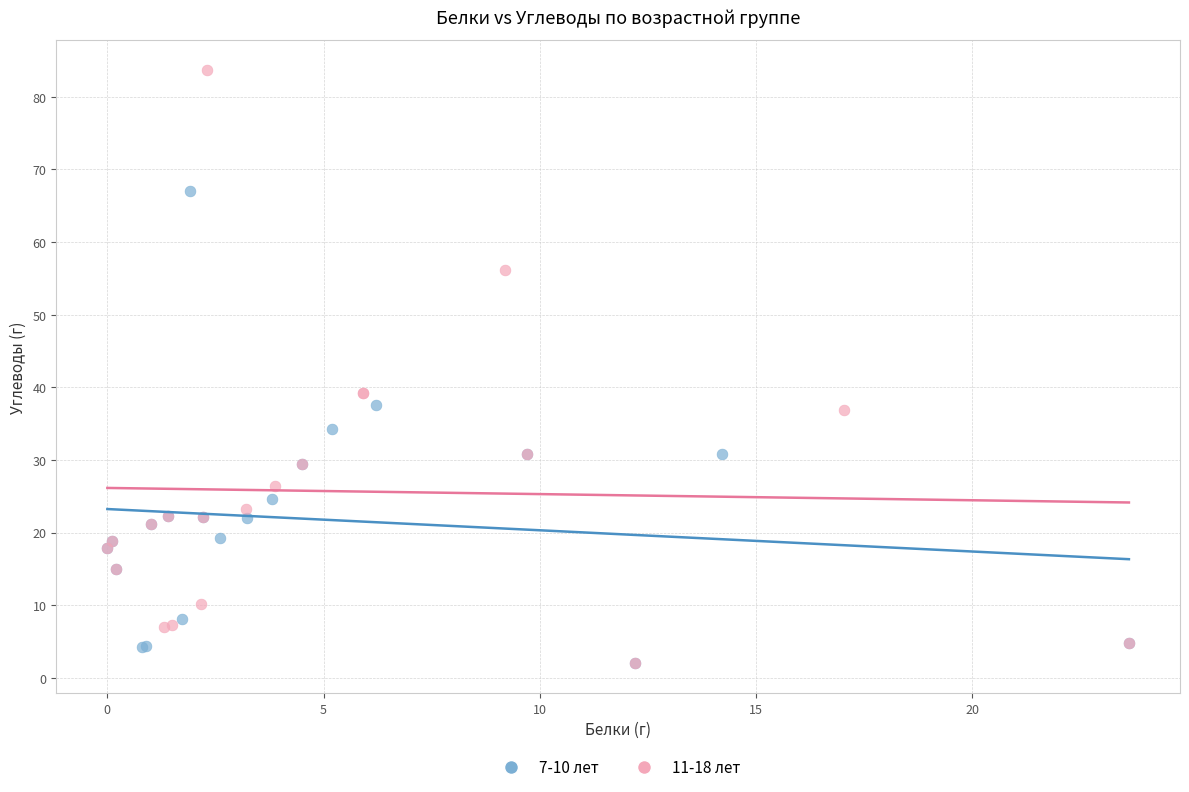

Which series has the widest spread of Y values?

11-18 лет